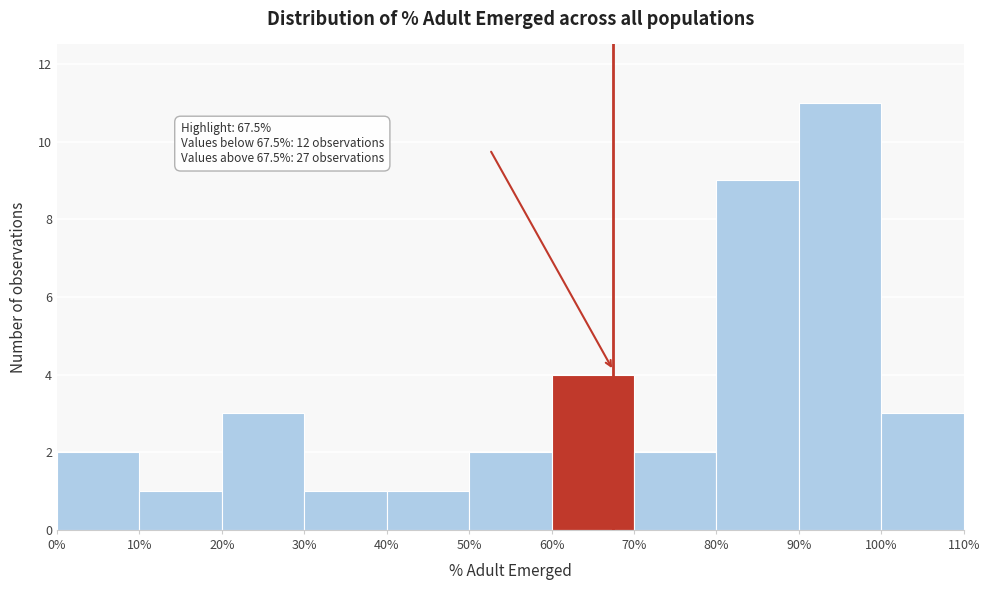

Over which range of the x-axis is the bar tallest?

90% to 100%